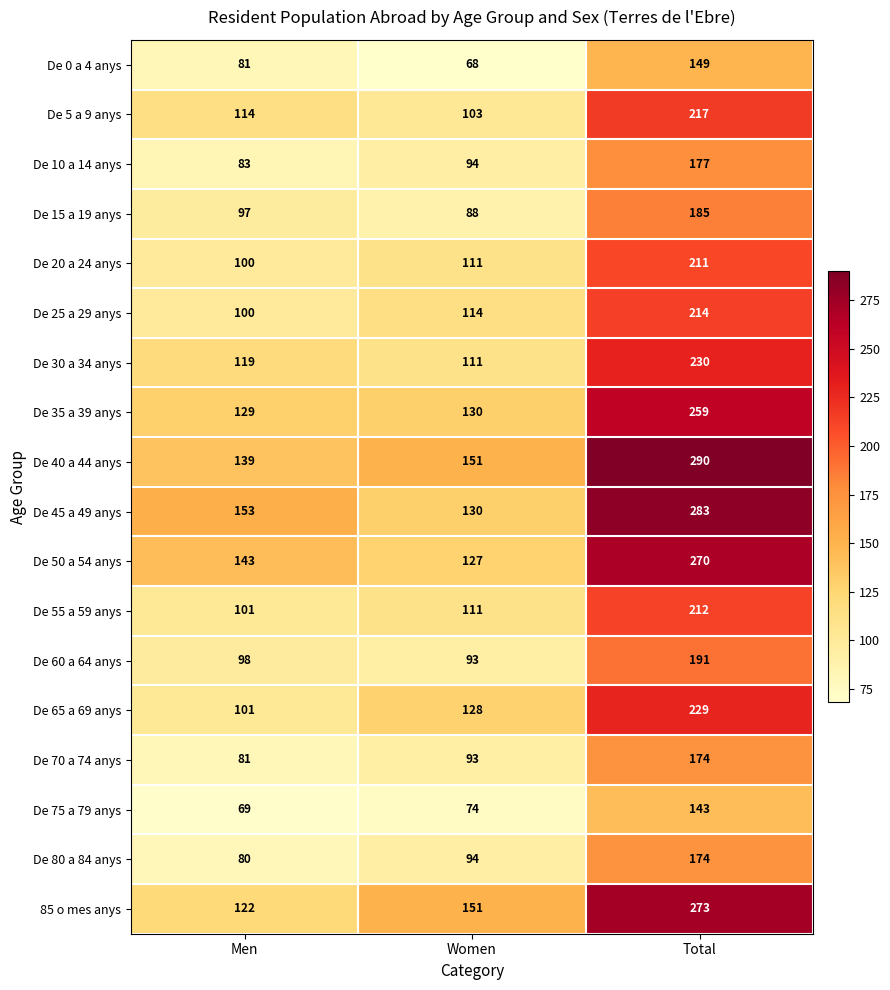

What is the sum of the De 30 a 34 anys values at Total and Men?

349